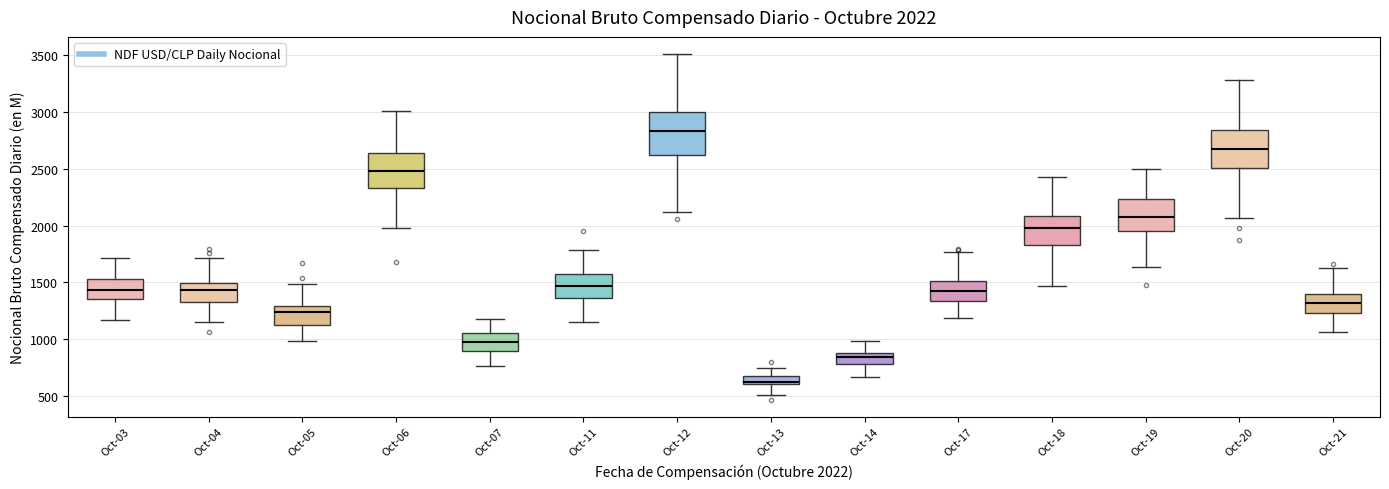

Which box's median line is the lowest?

Oct-13